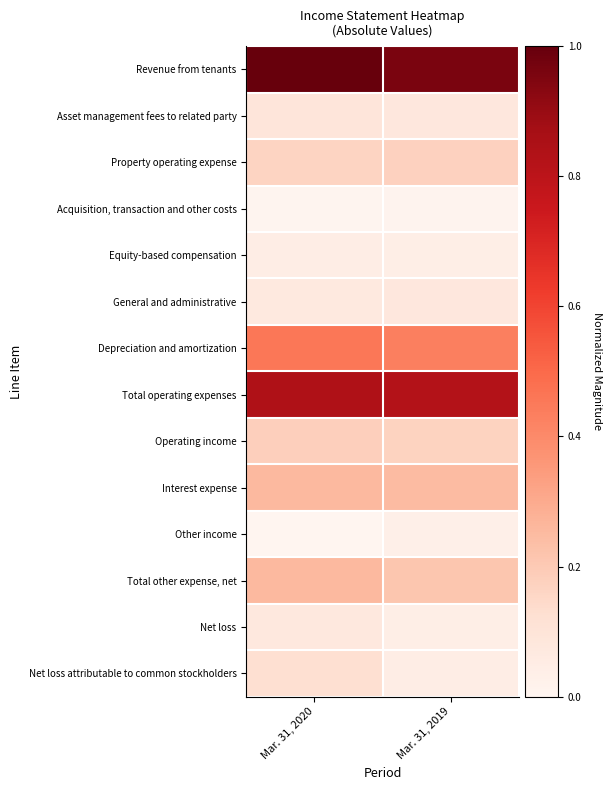

Reading right to left, list all the values displayed in this chart.

Revenue from tenants: Mar. 31, 2019=1.0	Mar. 31, 2020=1.0
Asset management fees to related party: Mar. 31, 2019=0.1	Mar. 31, 2020=0.1
Property operating expense: Mar. 31, 2019=0.2	Mar. 31, 2020=0.2
Acquisition, transaction and other costs: Mar. 31, 2019=0.0	Mar. 31, 2020=0.0
Equity-based compensation: Mar. 31, 2019=0.0	Mar. 31, 2020=0.0
General and administrative: Mar. 31, 2019=0.1	Mar. 31, 2020=0.1
Depreciation and amortization: Mar. 31, 2019=0.4	Mar. 31, 2020=0.5
Total operating expenses: Mar. 31, 2019=0.8	Mar. 31, 2020=0.8
Operating income: Mar. 31, 2019=0.2	Mar. 31, 2020=0.2
Interest expense: Mar. 31, 2019=0.2	Mar. 31, 2020=0.3
Other income: Mar. 31, 2019=0.0	Mar. 31, 2020=0.0
Total other expense, net: Mar. 31, 2019=0.2	Mar. 31, 2020=0.3
Net loss: Mar. 31, 2019=0.0	Mar. 31, 2020=0.1
Net loss attributable to common stockholders: Mar. 31, 2019=0.0	Mar. 31, 2020=0.1